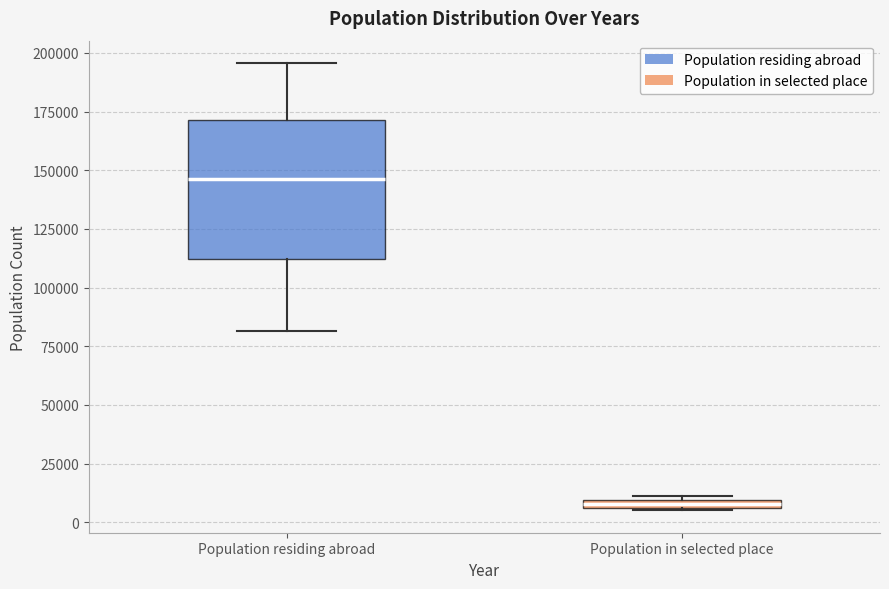

Which box is the tallest, from its lower edge to its upper edge?

Population residing abroad